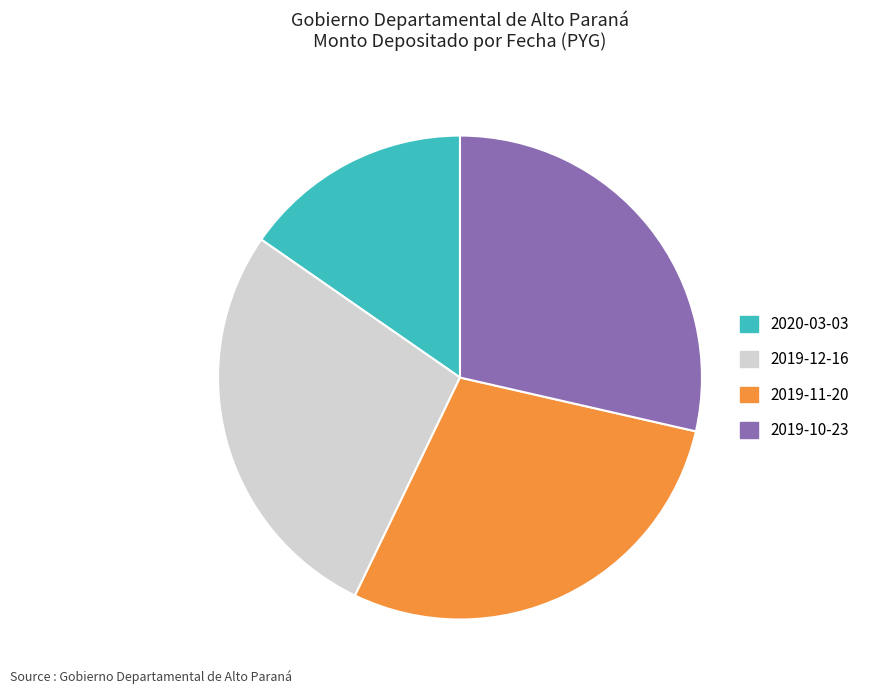

True or false: 2019-11-20 accounts for 43% of the total.

False